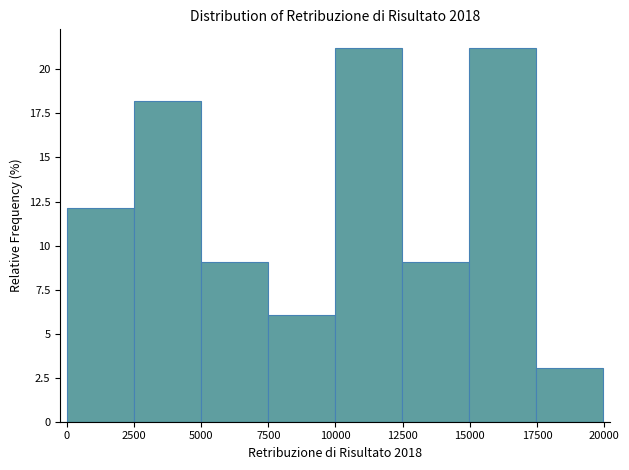

Reading left to right, list every bar in this chart as the range it spans on the x-axis followed by its height. Neither the bar edges nor the heights are printed on the chart, so give them approximately, as read against the axes.

0 to 2500: 12
2500 to 5000: 18
5000 to 7500: 9
7500 to 10000: 6
10000 to 12500: 21
12500 to 15000: 9
15000 to 17500: 21
17500 to 20000: 3